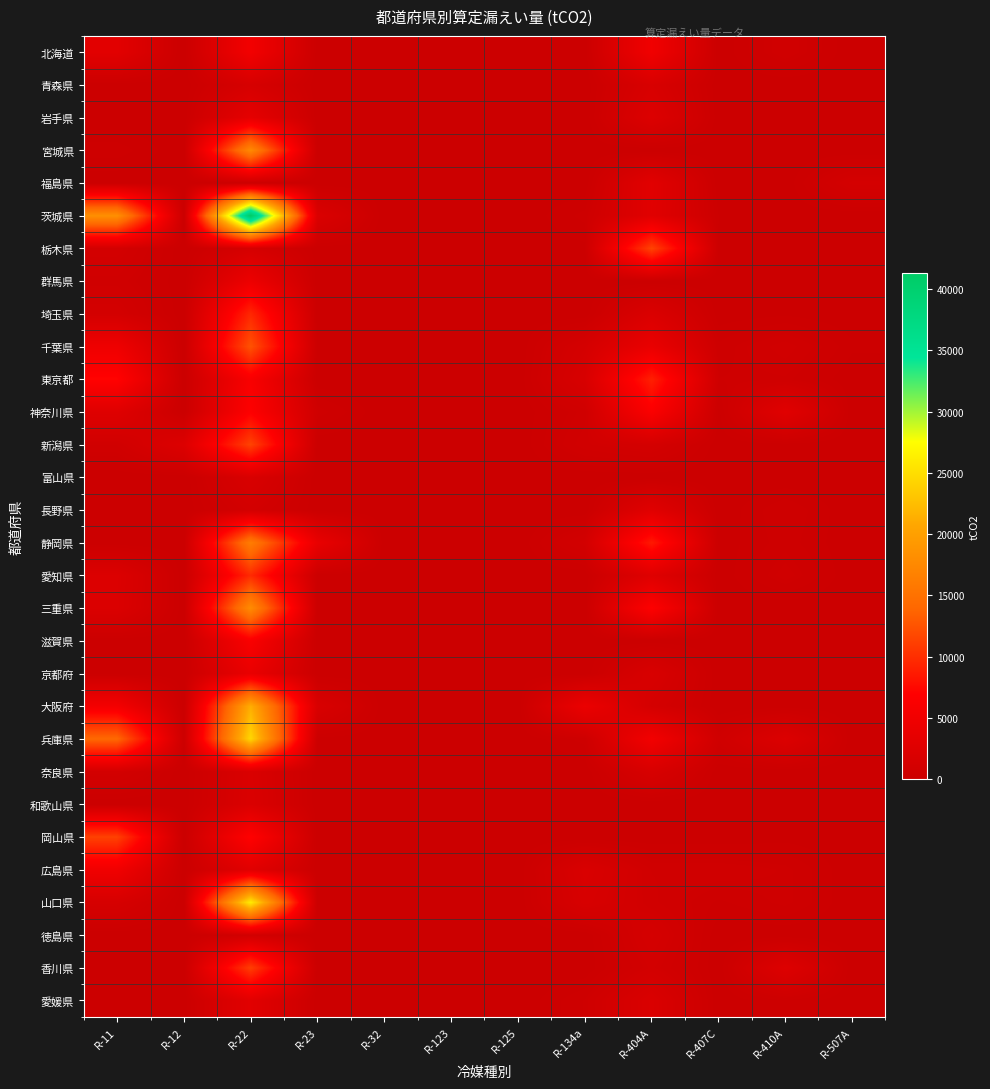

At which category does the chart reach its minimum across all series?

R-12